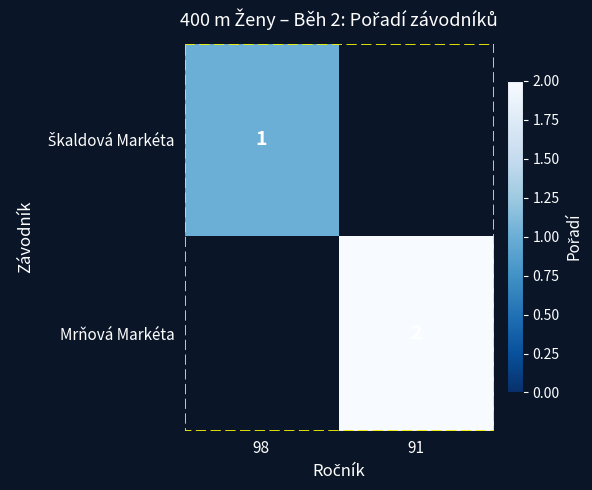

The Mrňová Markéta series shows 1 at 91. True or false?

False